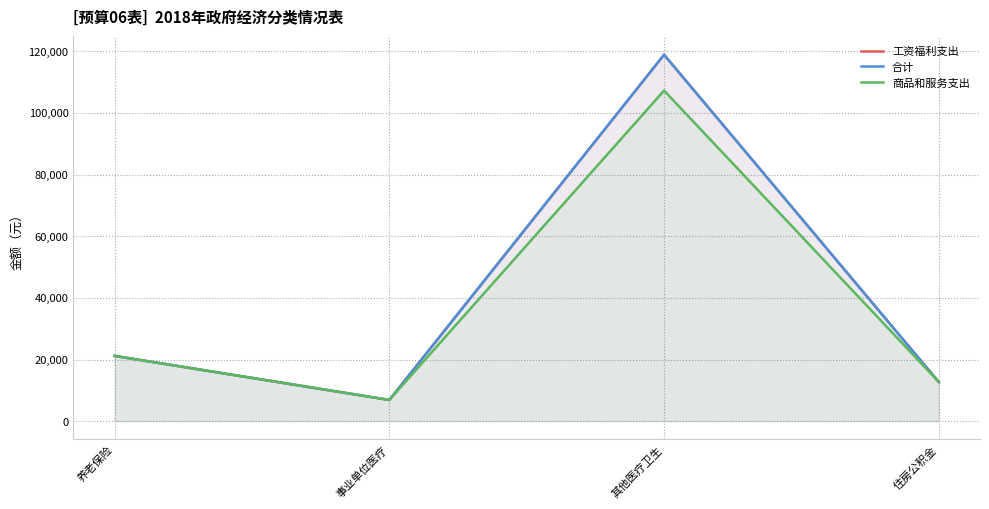

Between 养老保险 and 其他医疗卫生, which series saw the biggest shift?

工资福利支出